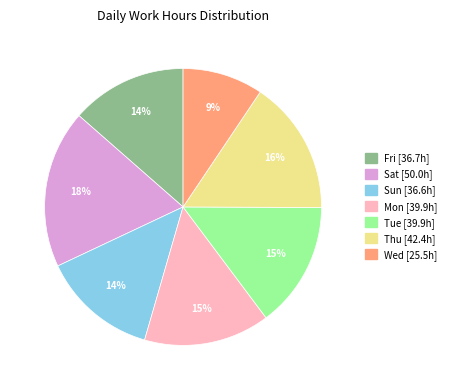

To the nearest percent, what is the difference between the largest and smallest slice percentages?

9%